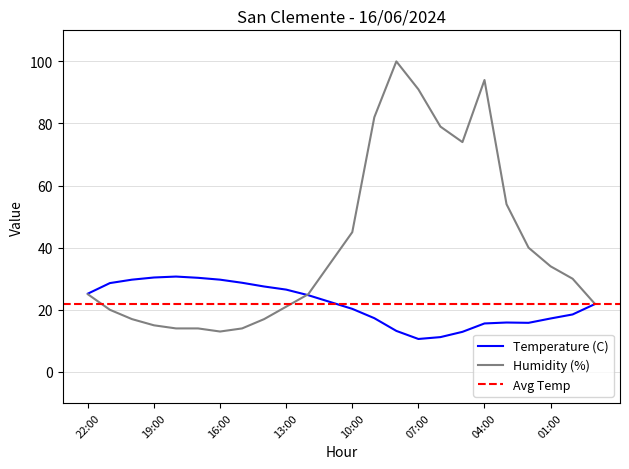

Between 13:00 and 01:00, which is larger?

13:00